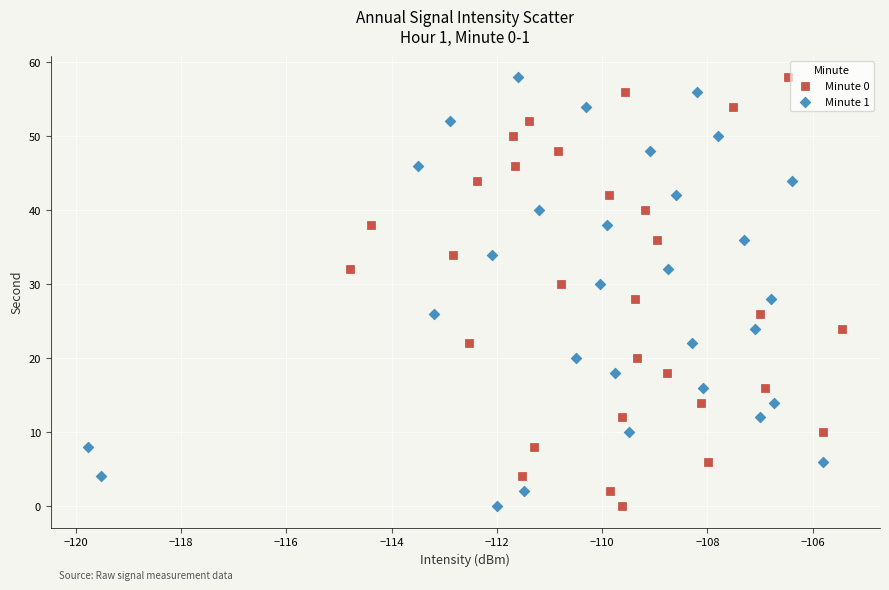

What are all the series names shown in the legend?

Minute 0, Minute 1